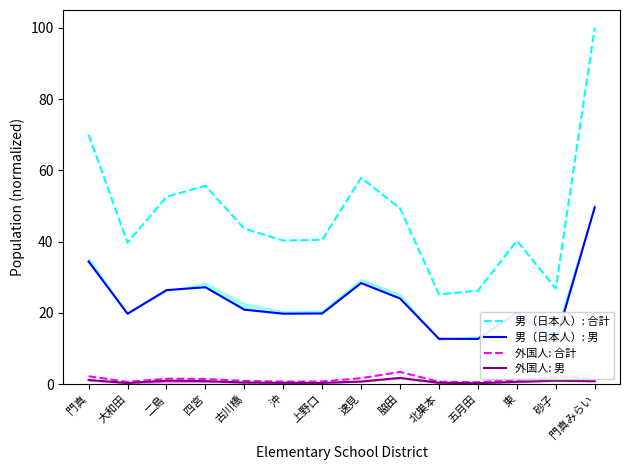

Rank the series at 四宮 from highest to lowest value.

男（日本人）: 合計, 男（日本人）: 男, 外国人: 合計, 外国人: 男